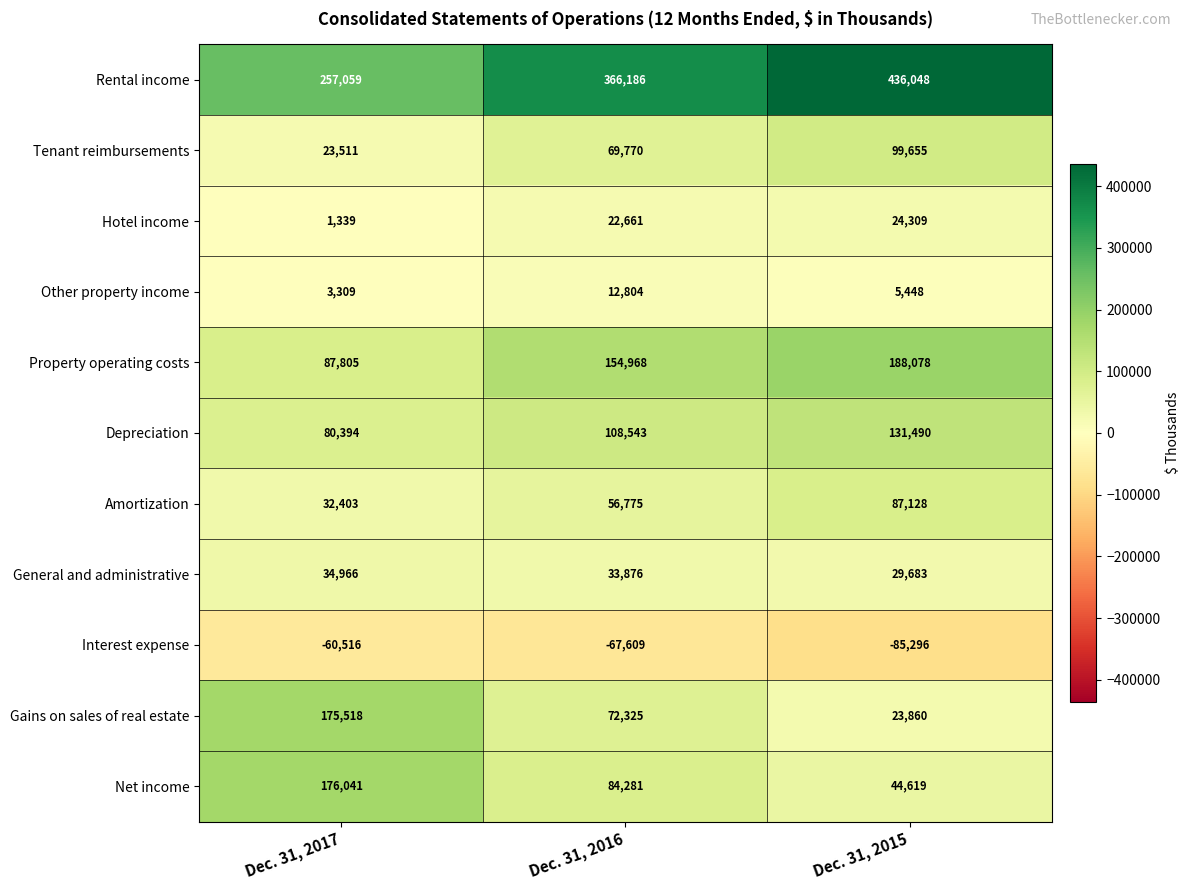

At Dec. 31, 2016, list the series in order from largest to smallest.

Rental income, Property operating costs, Depreciation, Net income, Gains on sales of real estate, Tenant reimbursements, Amortization, General and administrative, Hotel income, Other property income, Interest expense